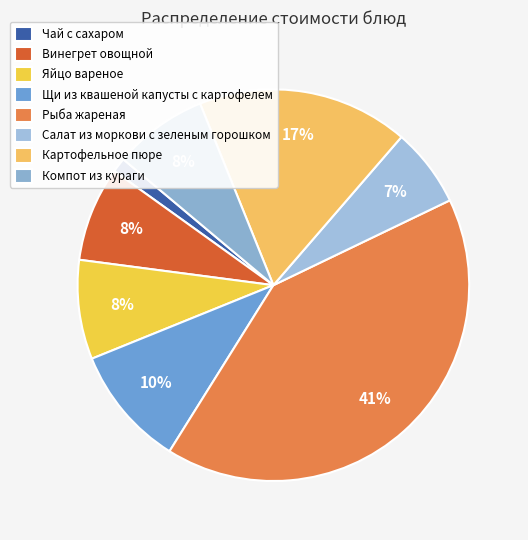

Which has a higher value, Картофельное пюре or Рыба жареная?

Рыба жареная